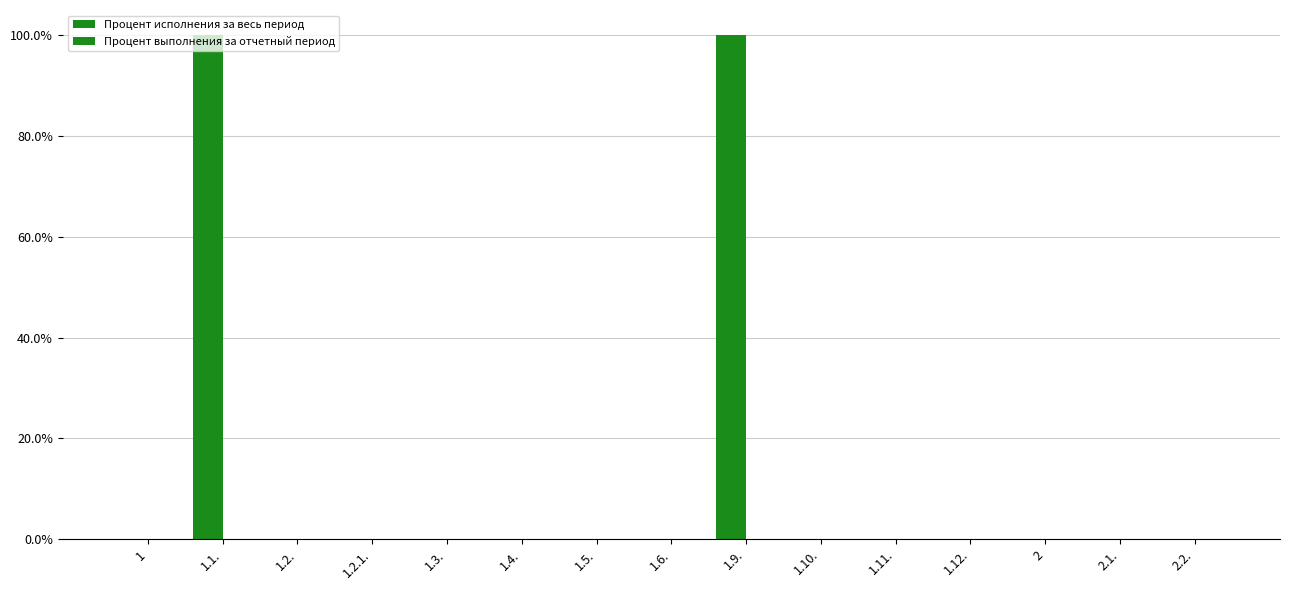

Are the bars horizontal?

No